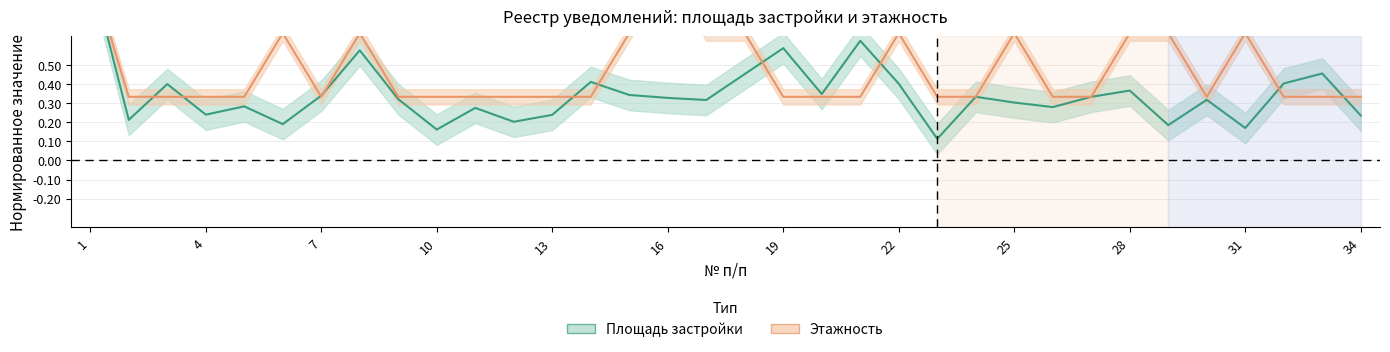

What is the value of the Площадь застройки point at the 21st from the left?

0.6